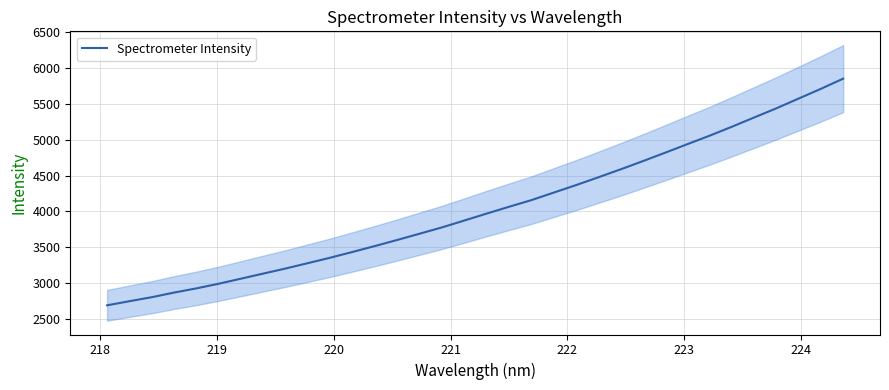

Is it true that the value at 21 is 6890.1?

False